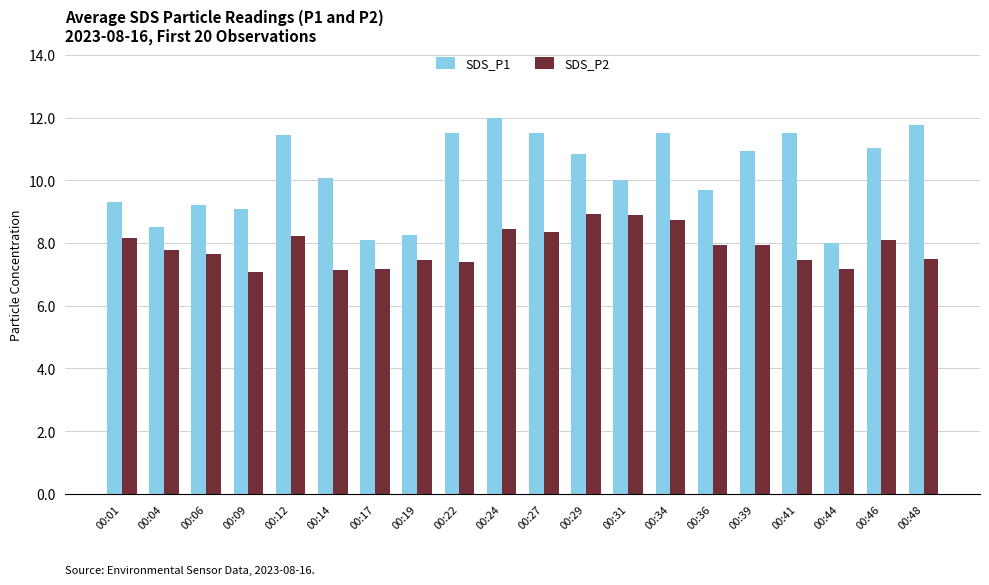

At which category does the chart reach its peak across all series?

00:24